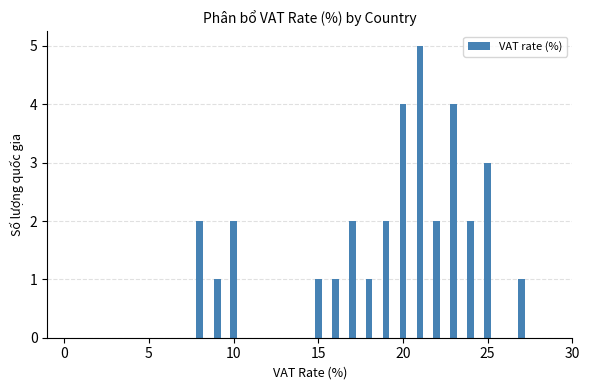

What is the difference between the maximum and minimum values?

4